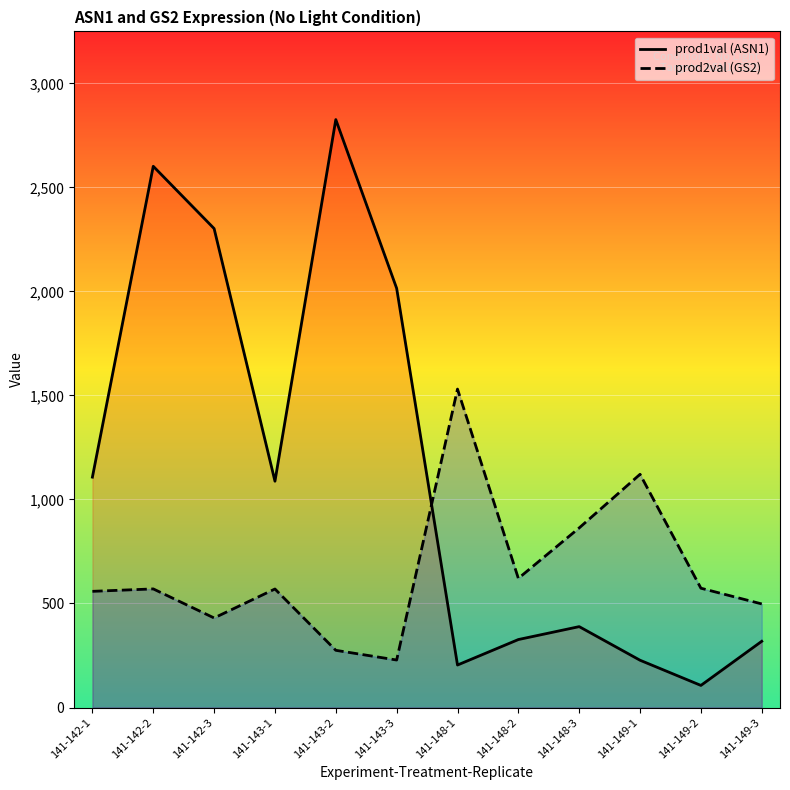

How many lines are shown in the chart?

2